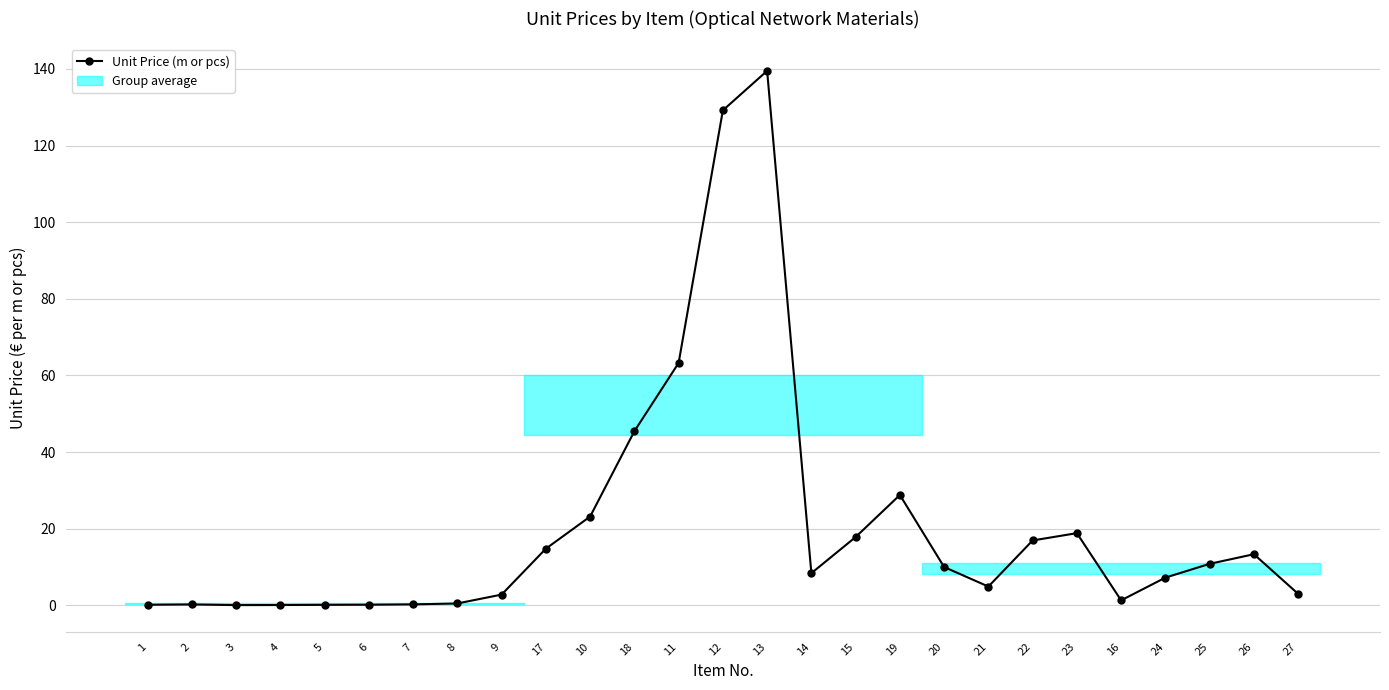

How many lines are shown in the chart?

1